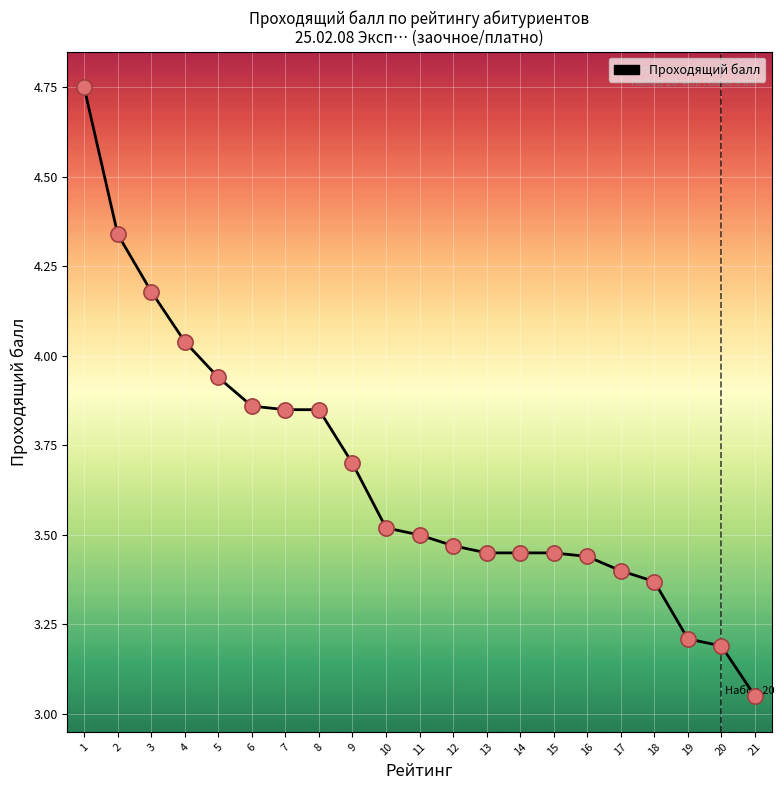

What is the change in value from 3 to 18?

-0.8